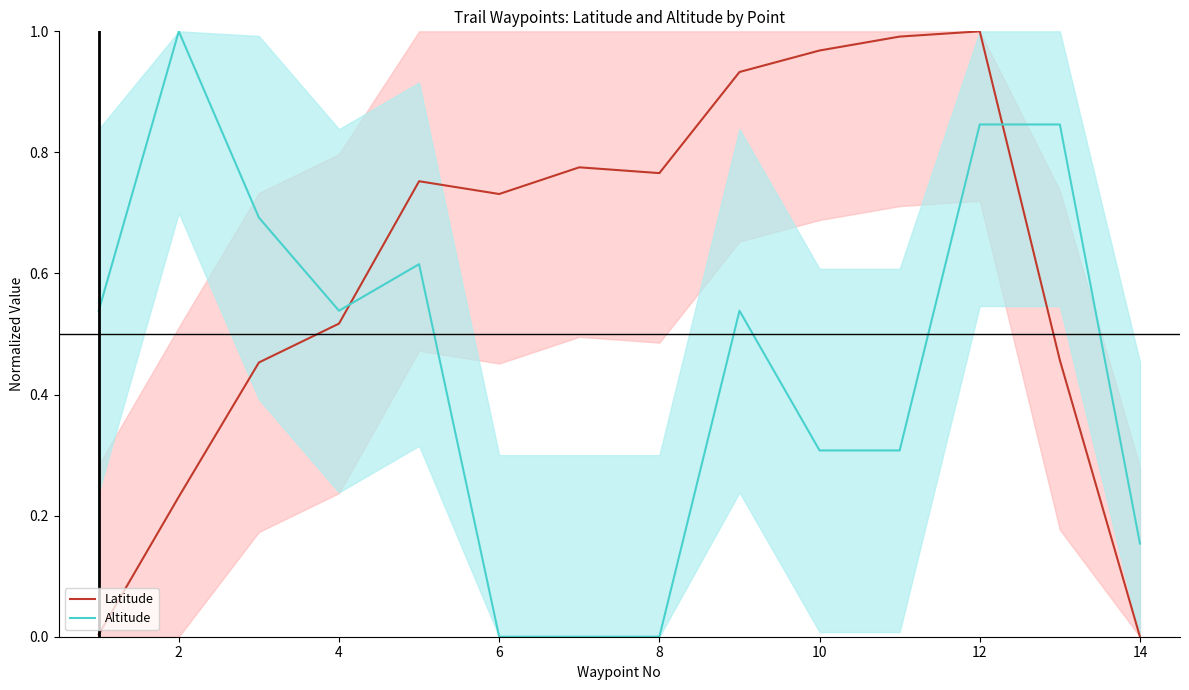

Does the chart display data point markers on the line(s)?

No